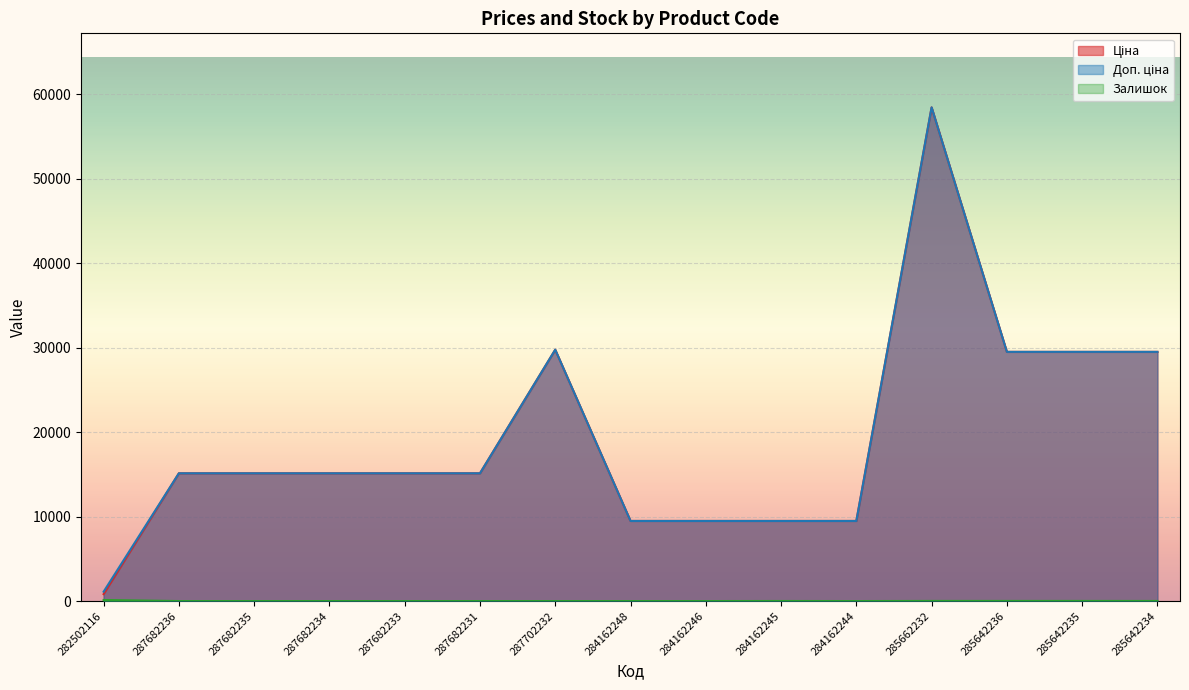

The value of Залишок at 285662232 is 14.0. True or false?

True